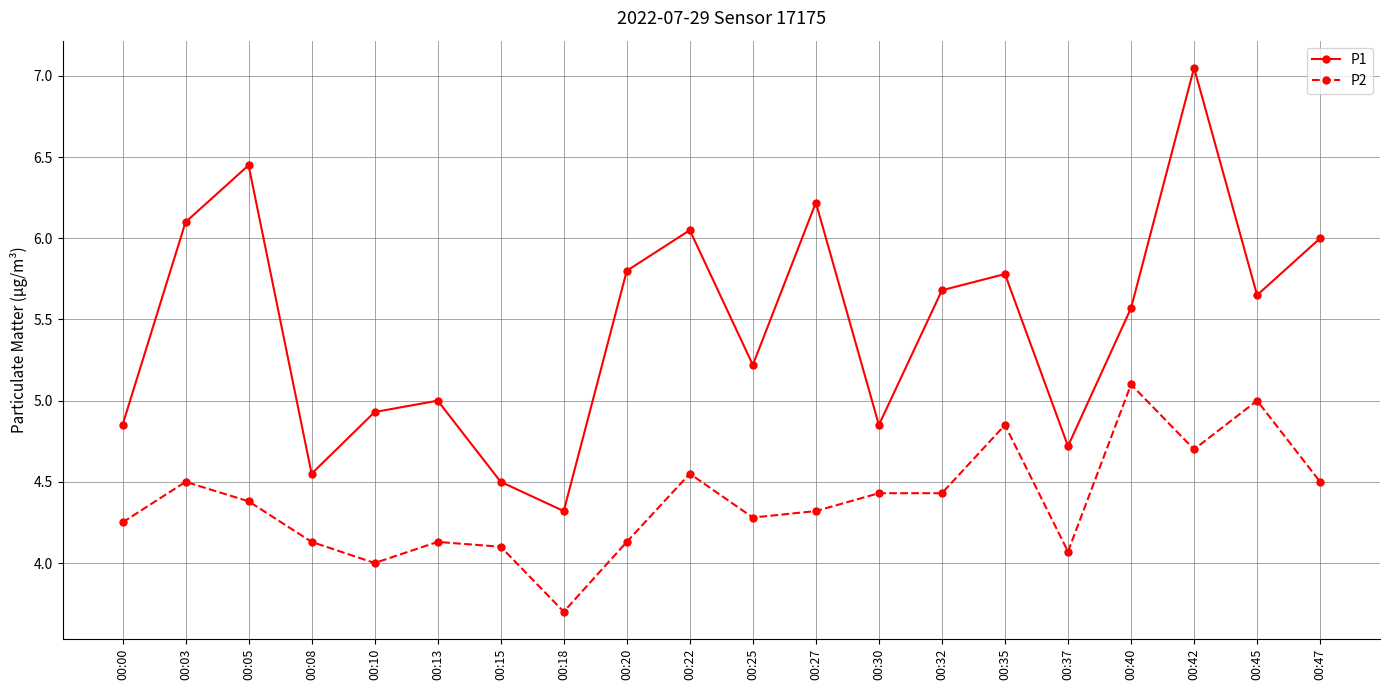

True or false: P2 has more than 0 points higher than both neighbors.

True